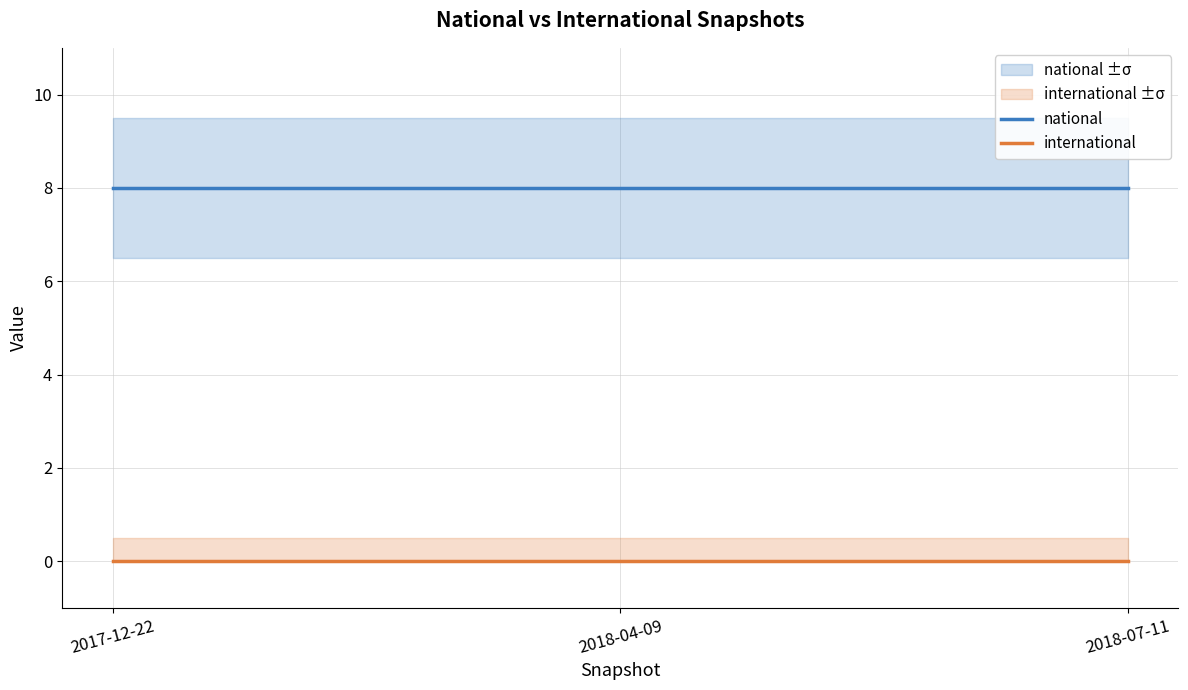

Reading left to right, transcribe all the data shown in this chart.

national: 2017-12-22=8	2018-04-09=8	2018-07-11=8
international: 2017-12-22=0	2018-04-09=0	2018-07-11=0